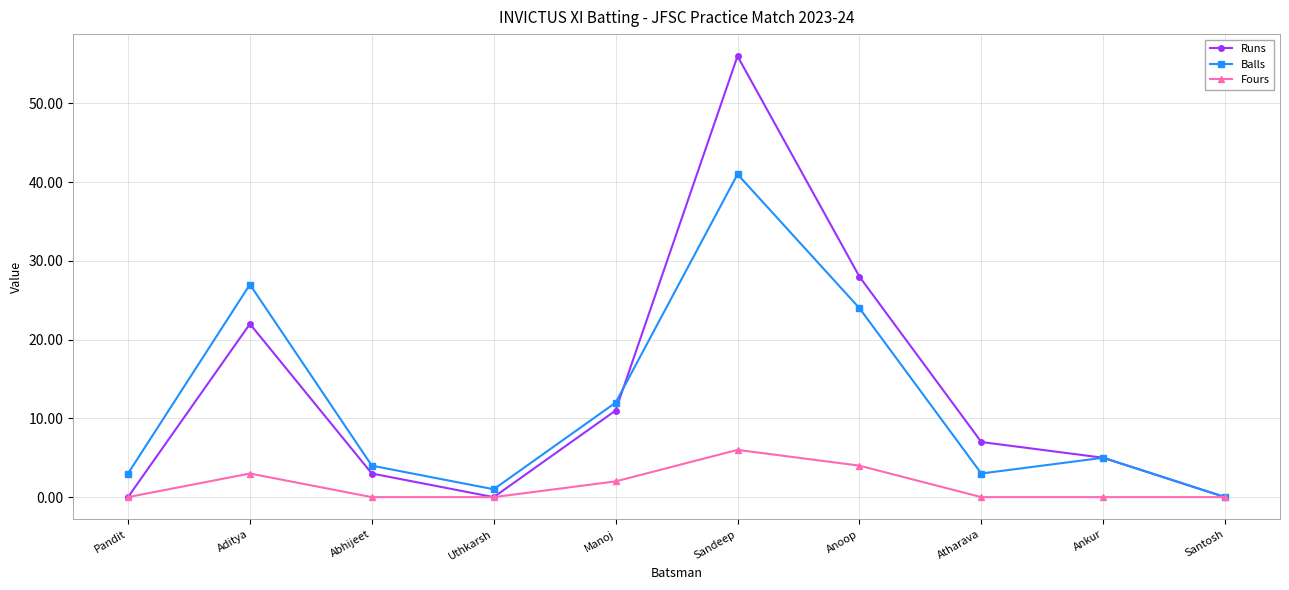

What is the value of the Runs point at the 2nd from the left?

22